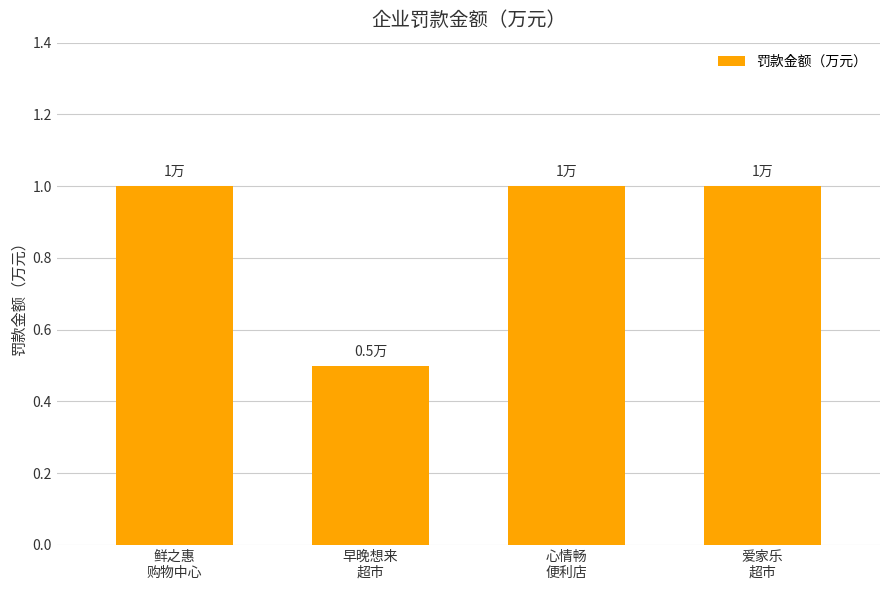

What is the maximum value shown in the chart?

1.0